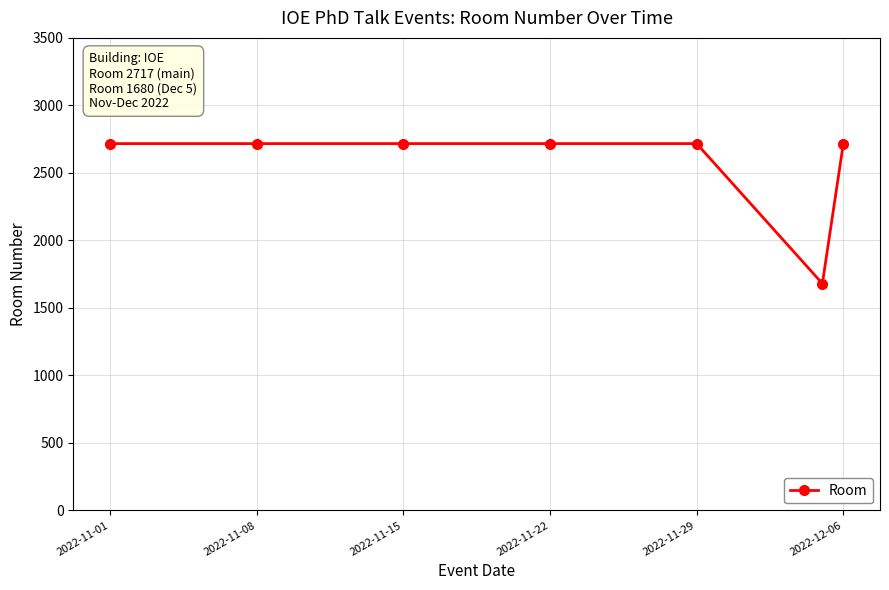

What is the value of the 1st point from the left?

2717